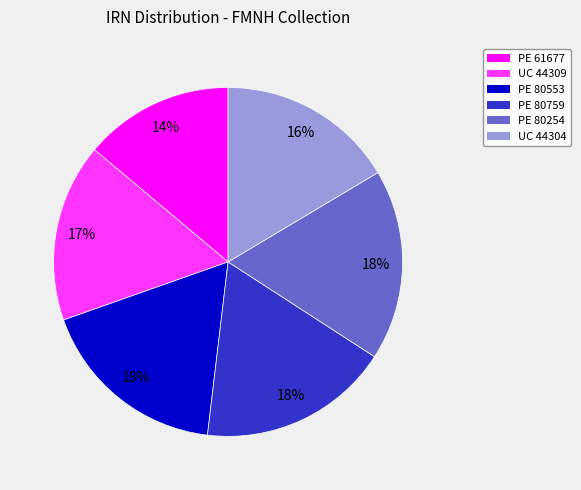

Is there a majority slice in this chart?

No